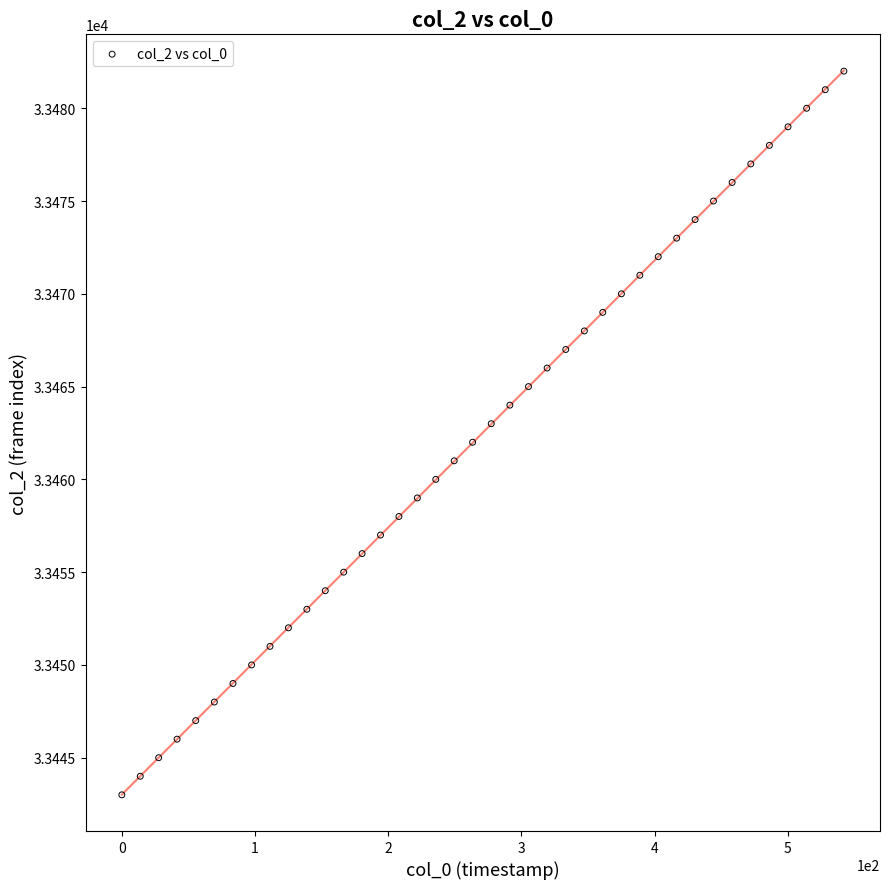

What is the range of Y values (max minus min)?

39